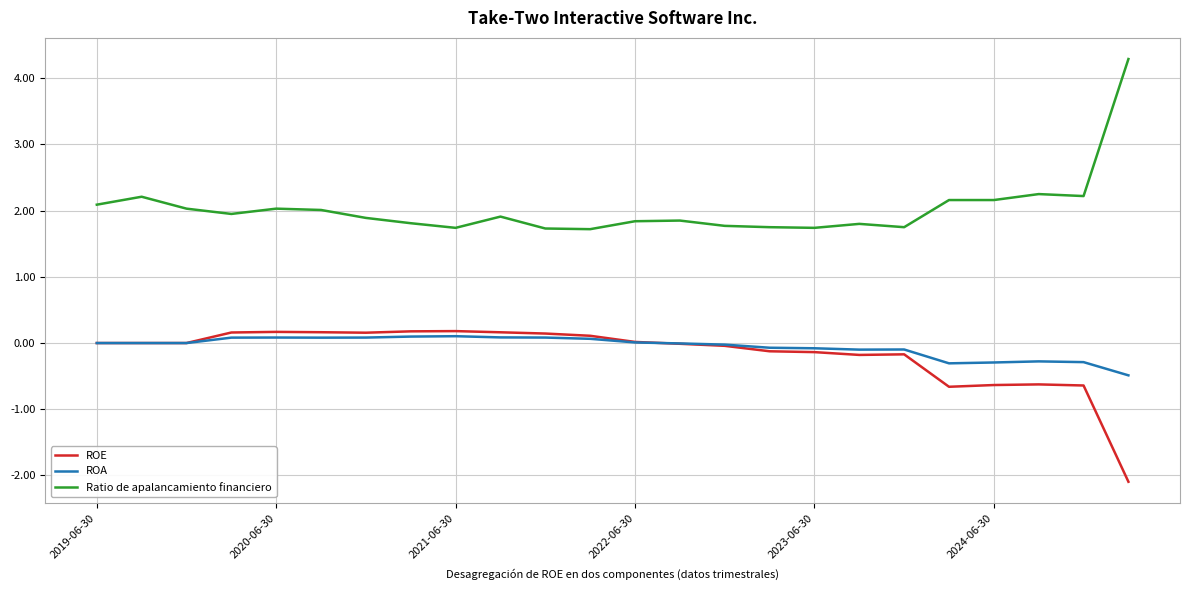

True or false: Ratio de apalancamiento financiero and ROE intersect in this chart.

False